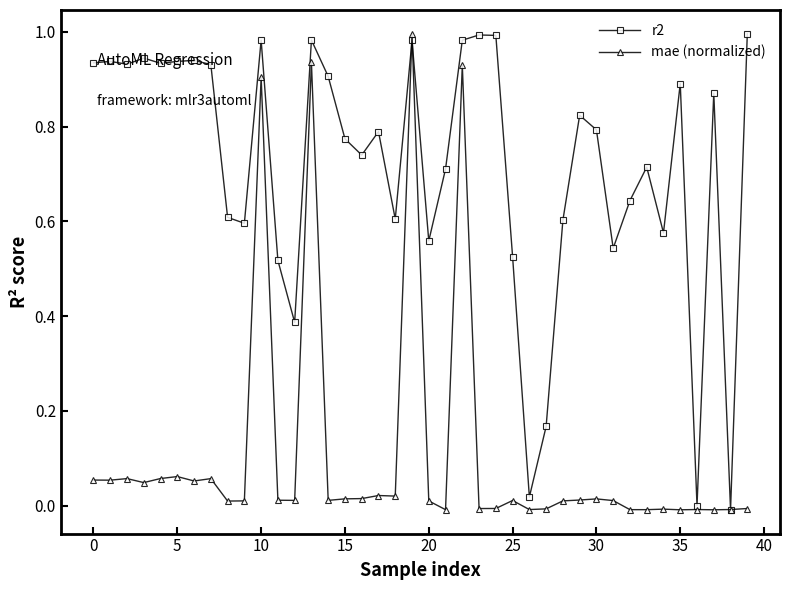

List the series in order of their overall mean, highest first.

r2, mae (normalized)